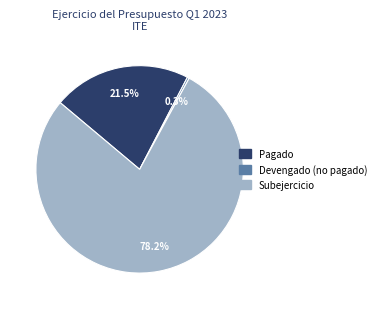

Is there any slice that represents more than half of the pie?

Yes